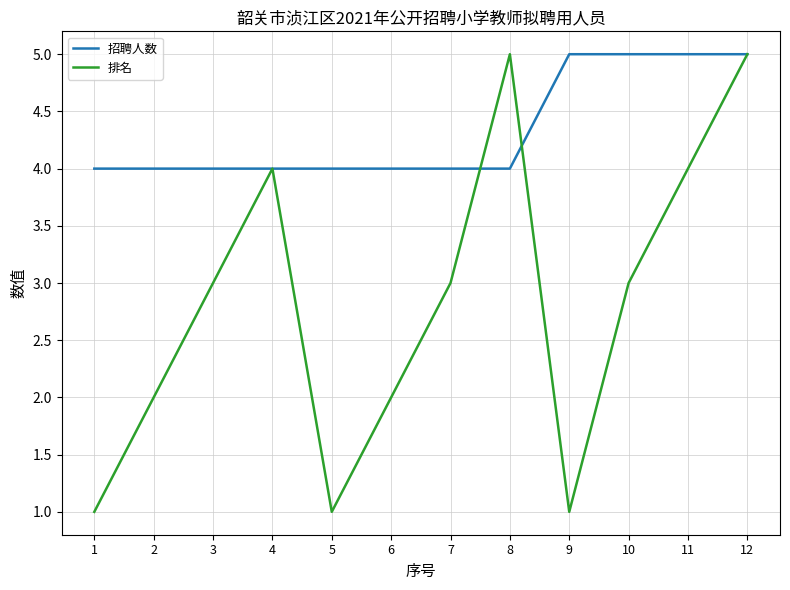

At 1, list the series in order from smallest to largest.

排名, 招聘人数